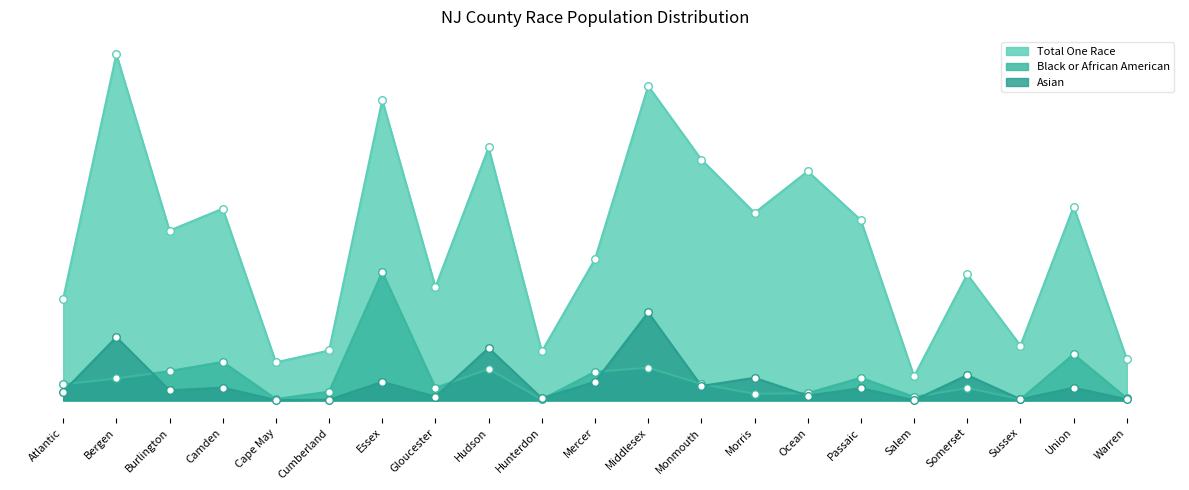

At how many categories does at least one series exceed 551418?

3